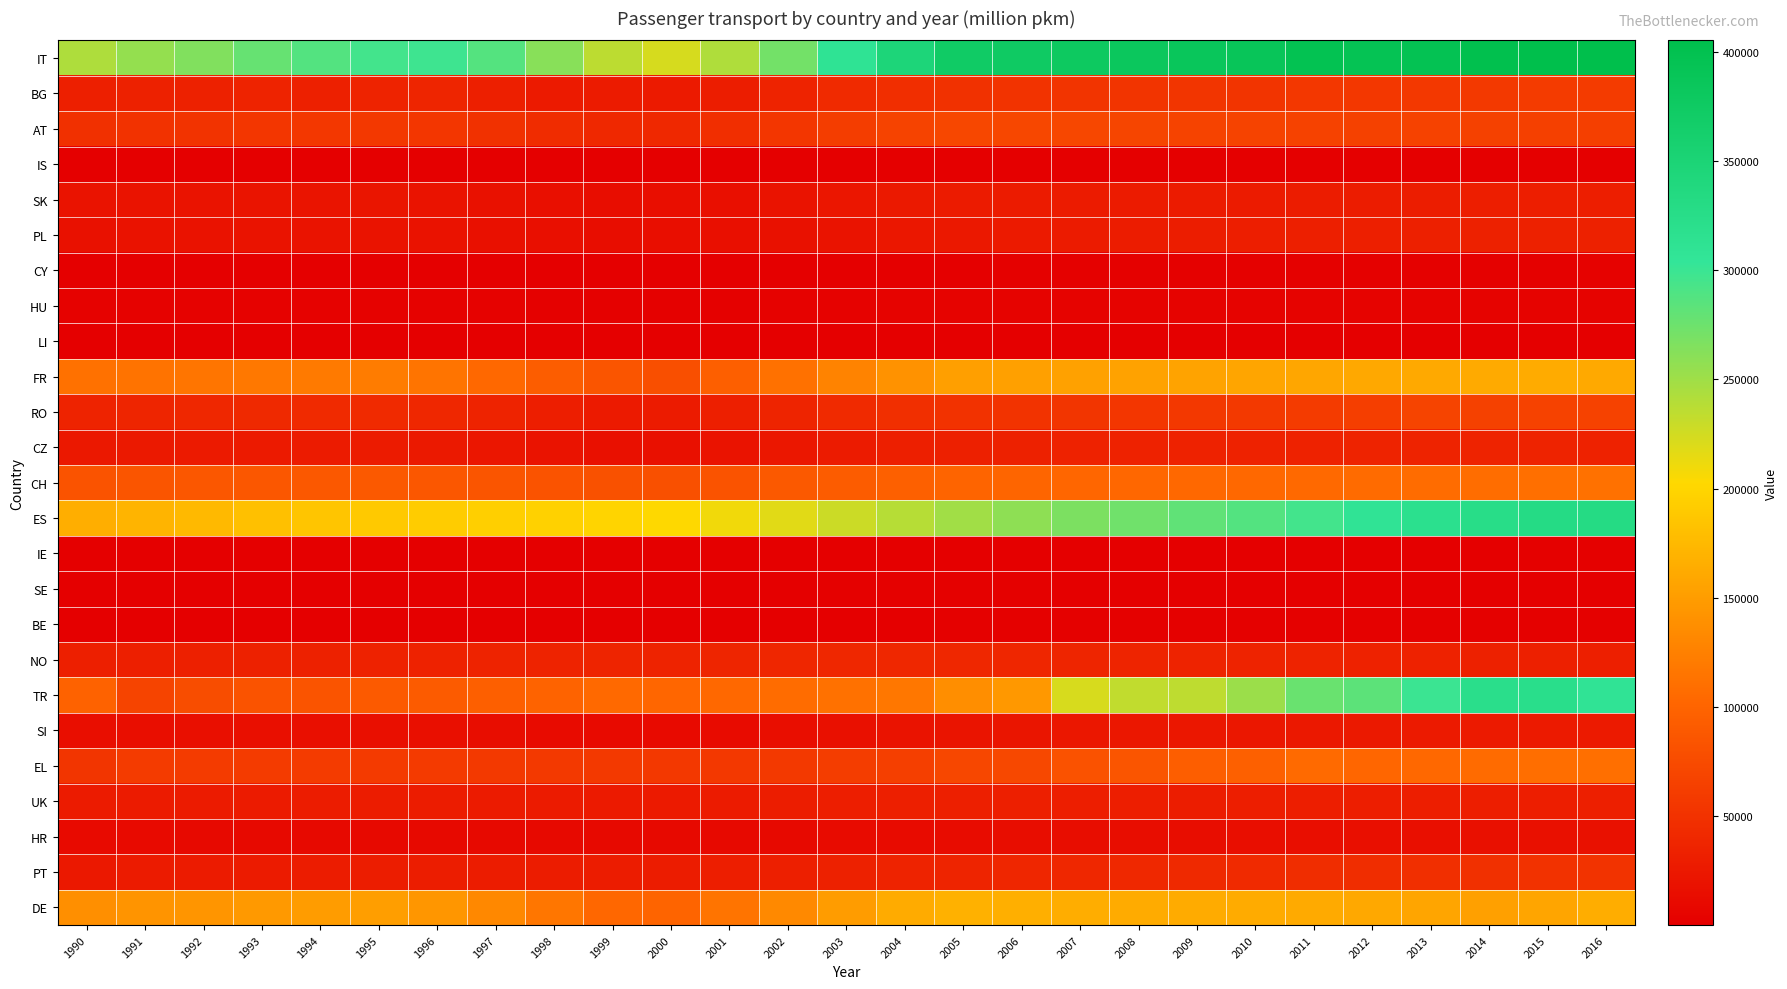

What is the total value across all series at 2016?

2053861